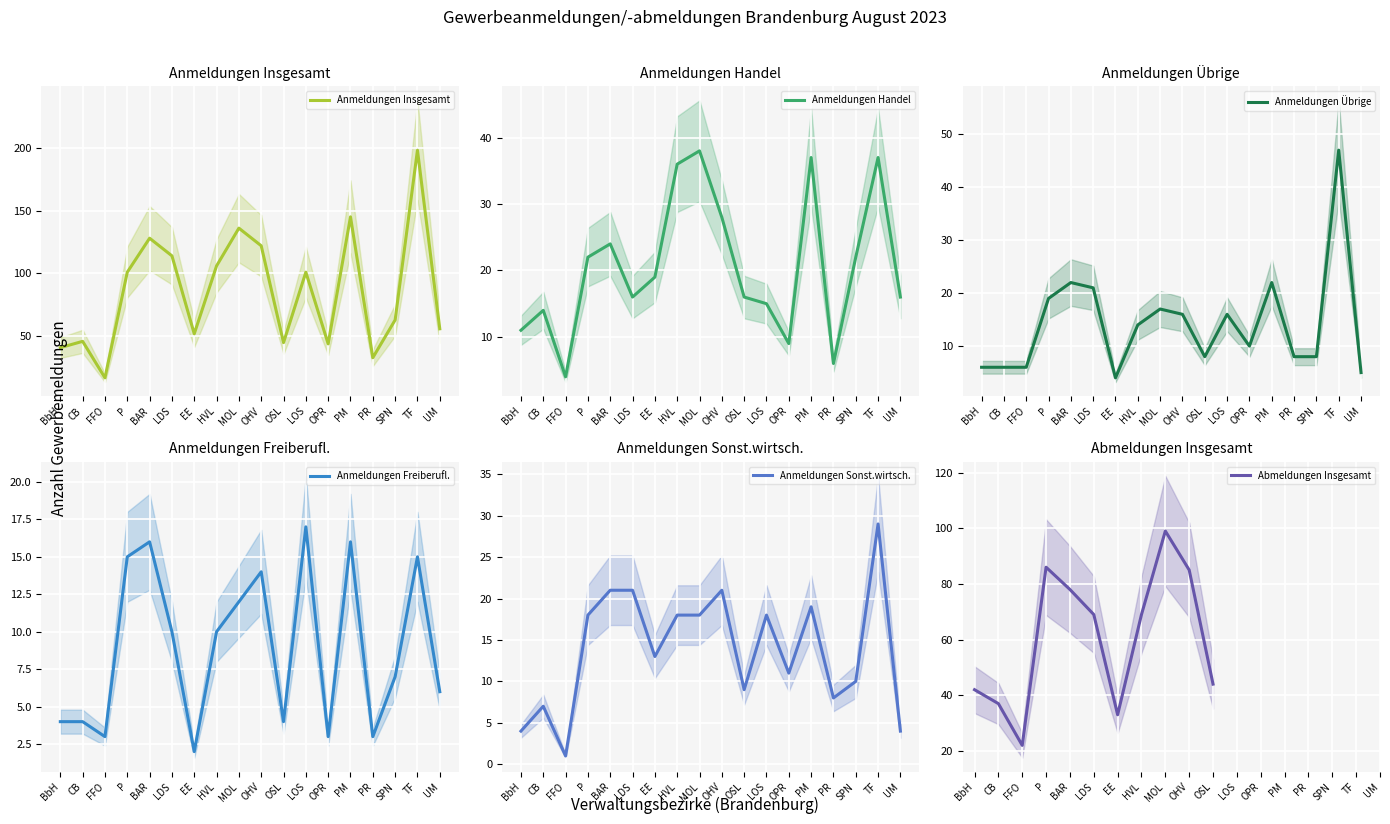

True or false: Anmeldungen Übrige has a value of 47.0 at TF.

True